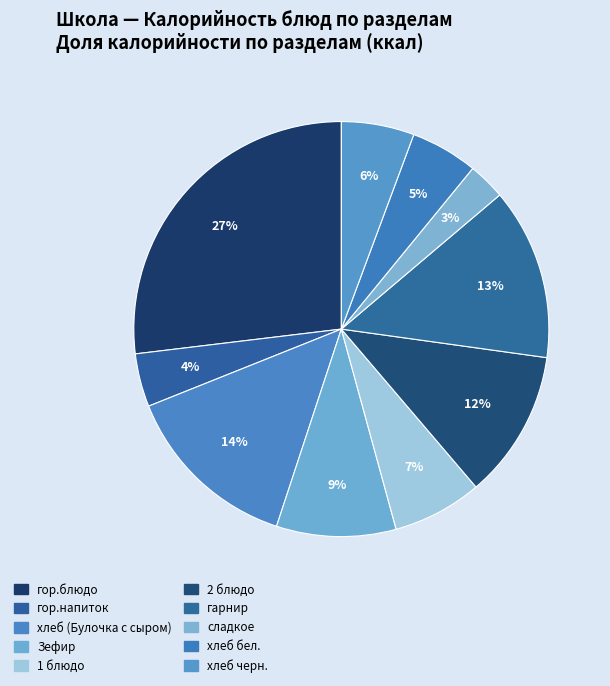

Is 1 блюдо the majority of the pie?

No